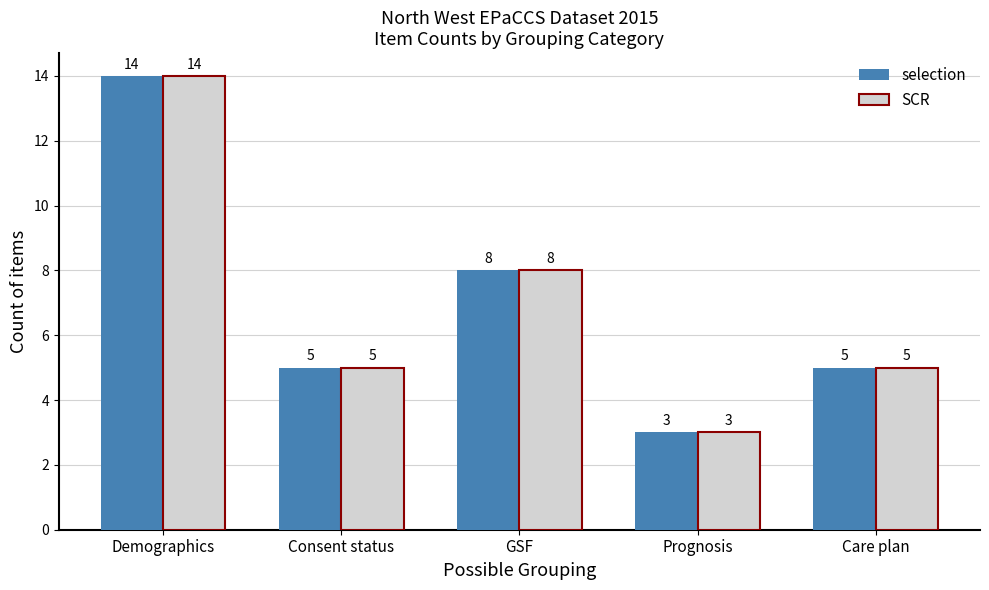

What are all the series names shown in the legend?

selection, SCR